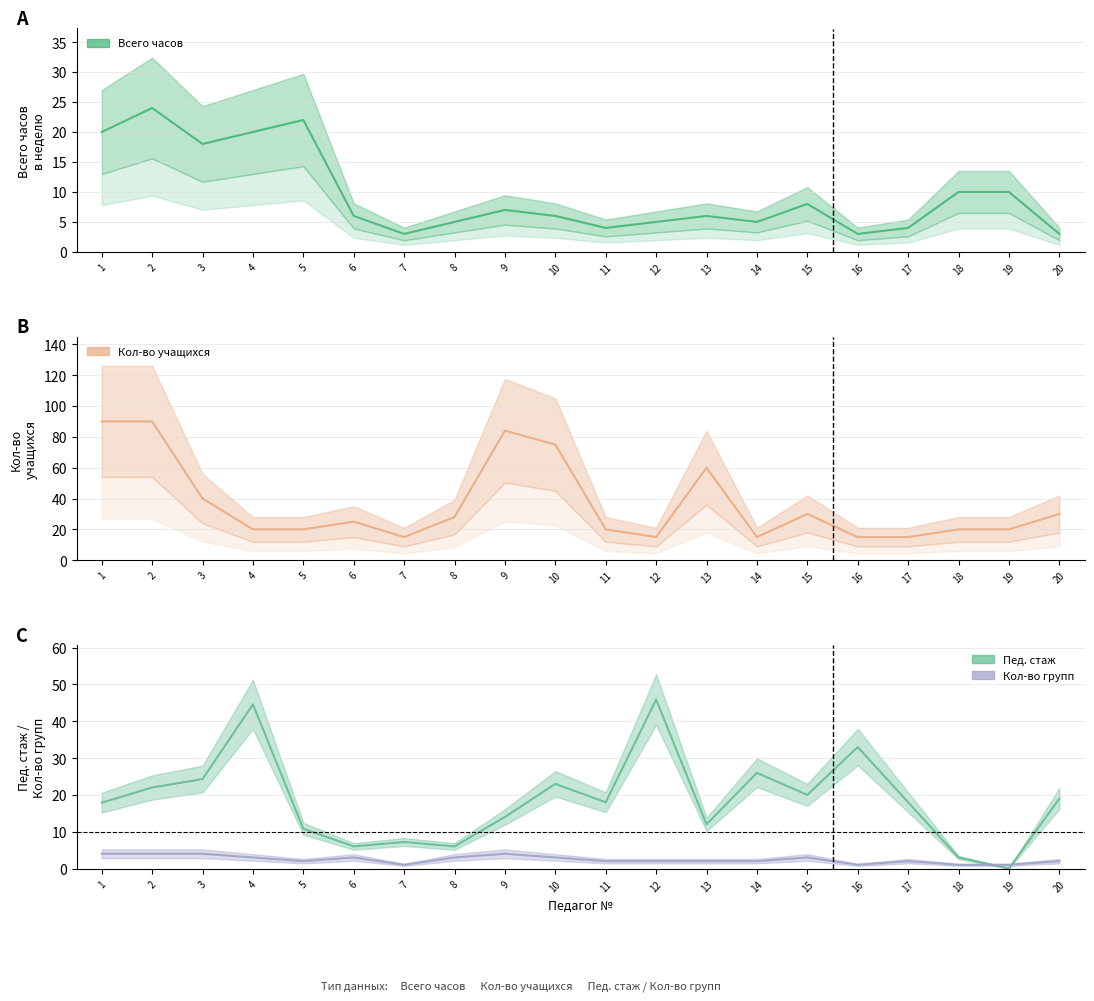

Rank the series by their average value, from lowest to highest.

Кол-во групп, Всего часов, Пед. стаж, Кол-во учащихся